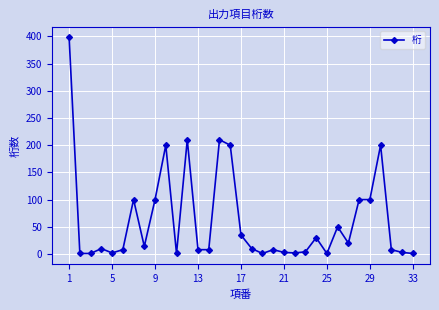

How many lines are shown in the chart?

1